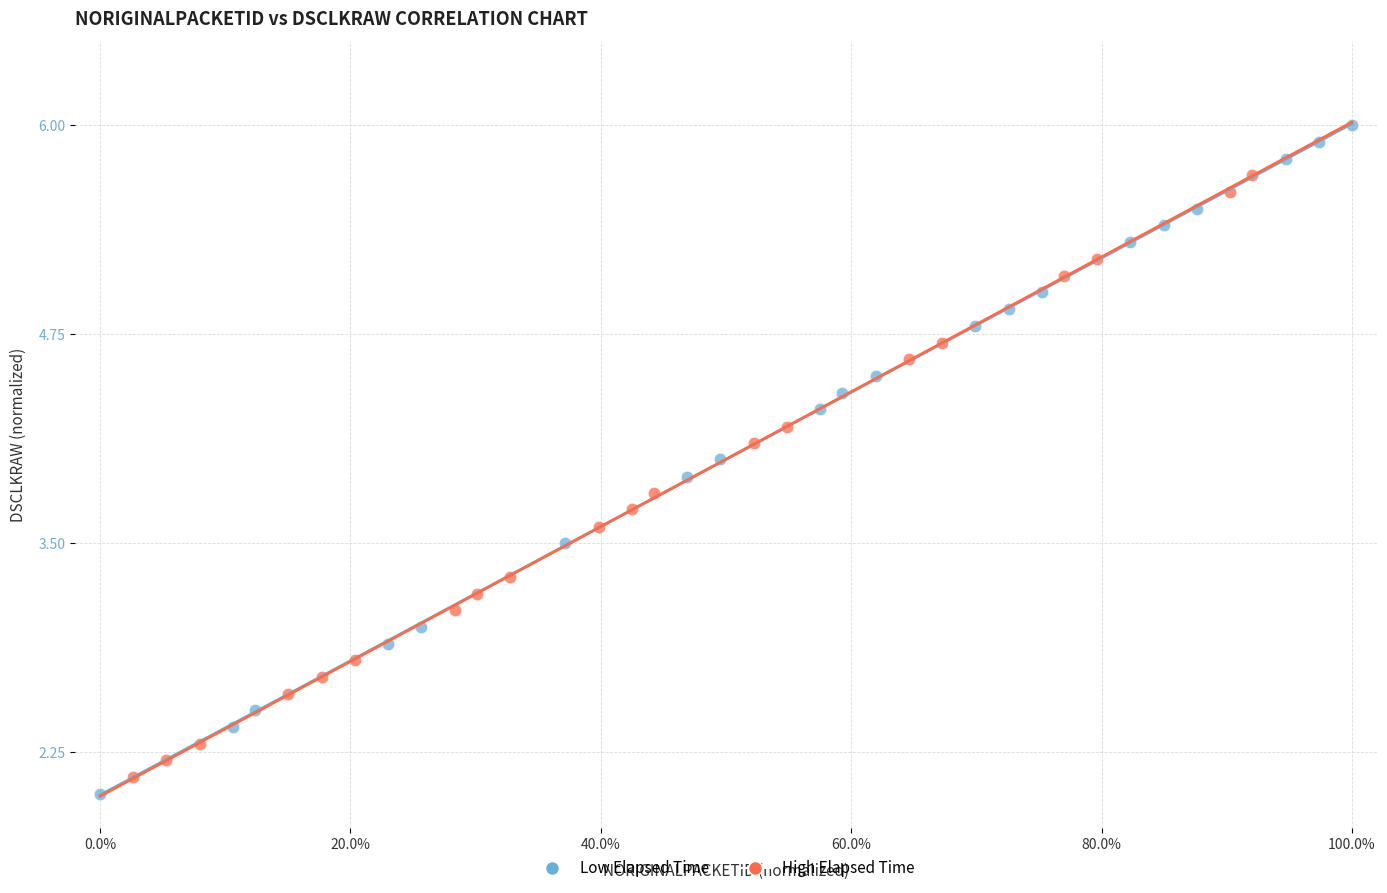

Which series reaches the maximum Y coordinate?

Low Elapsed Time